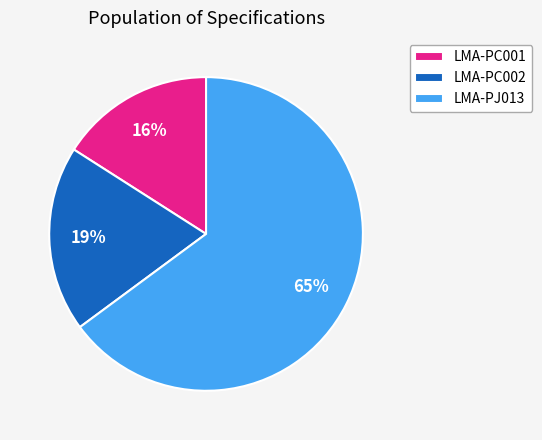

Between LMA-PC002 and LMA-PC001, which is larger?

LMA-PC002